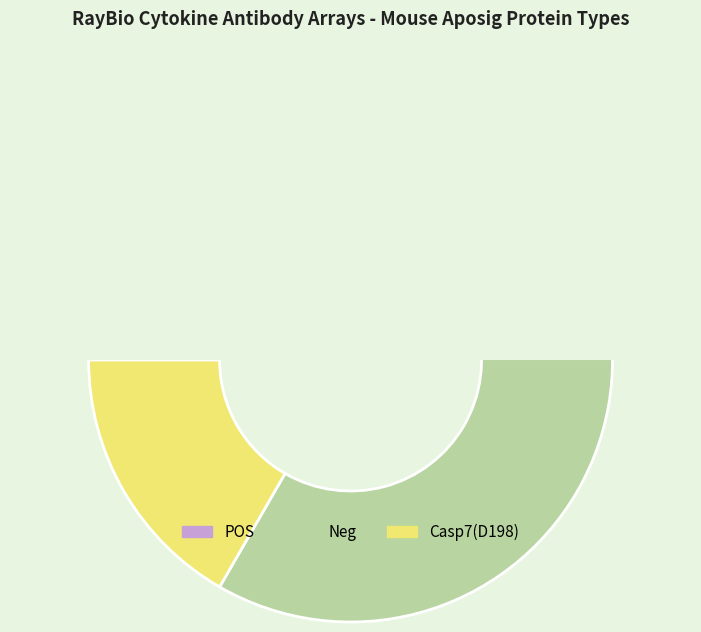

Is CHK1 (S296) the majority of the pie?

No